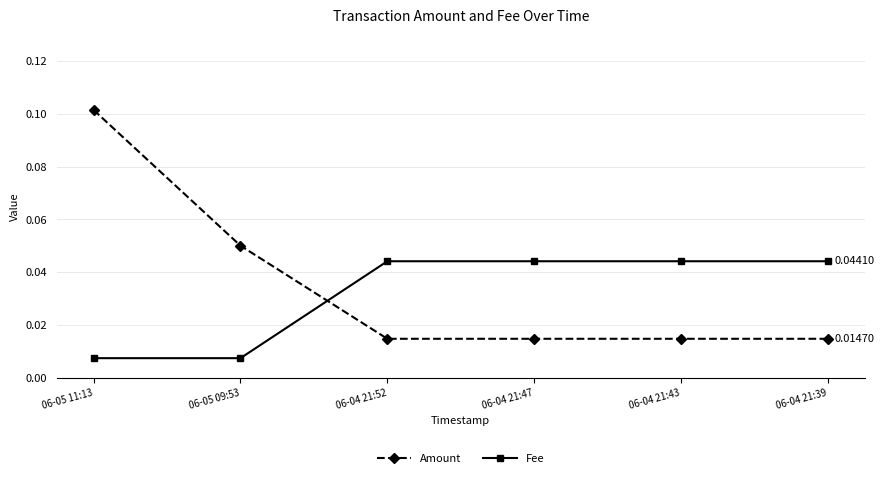

Which series has the largest range (max minus min)?

Amount